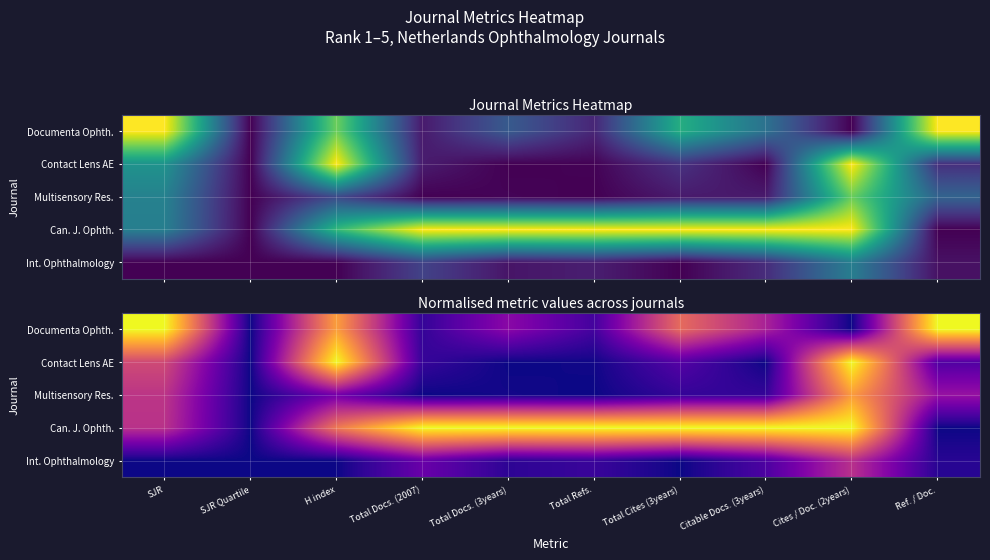

The value of Documenta Ophth. at Total Cites (3years) is 0.6. True or false?

True